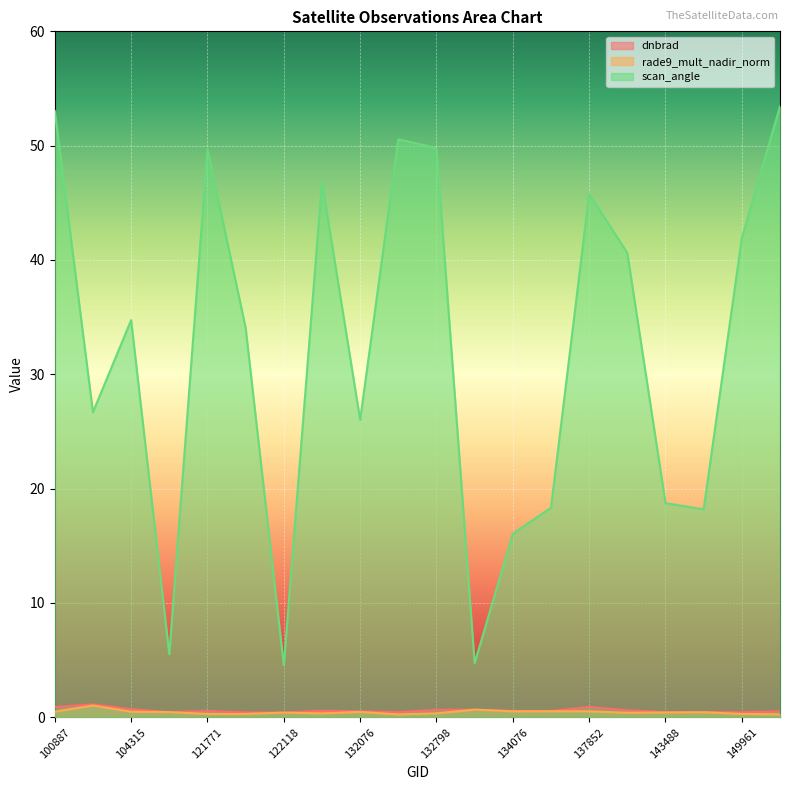

List the labels in order of scan_angle value, largest first.

150147, 100887, 132606, 132798, 121771, 122463, 137852, 149961, 140005, 104315, 121942, 103720, 132076, 143488, 137268, 149775, 134076, 104431, 133159, 122118